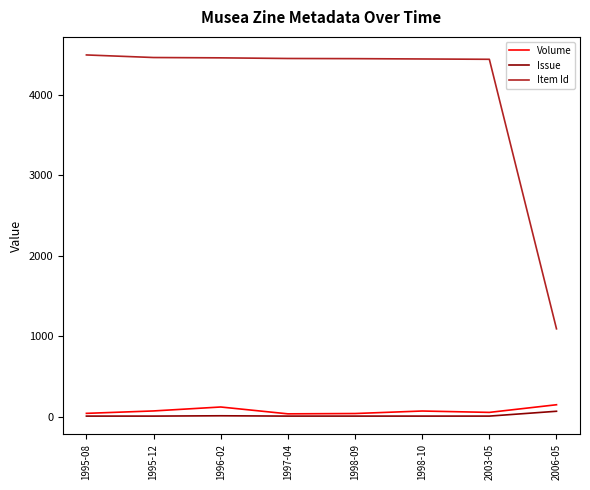

What is the sum of all Item Id values?

32288